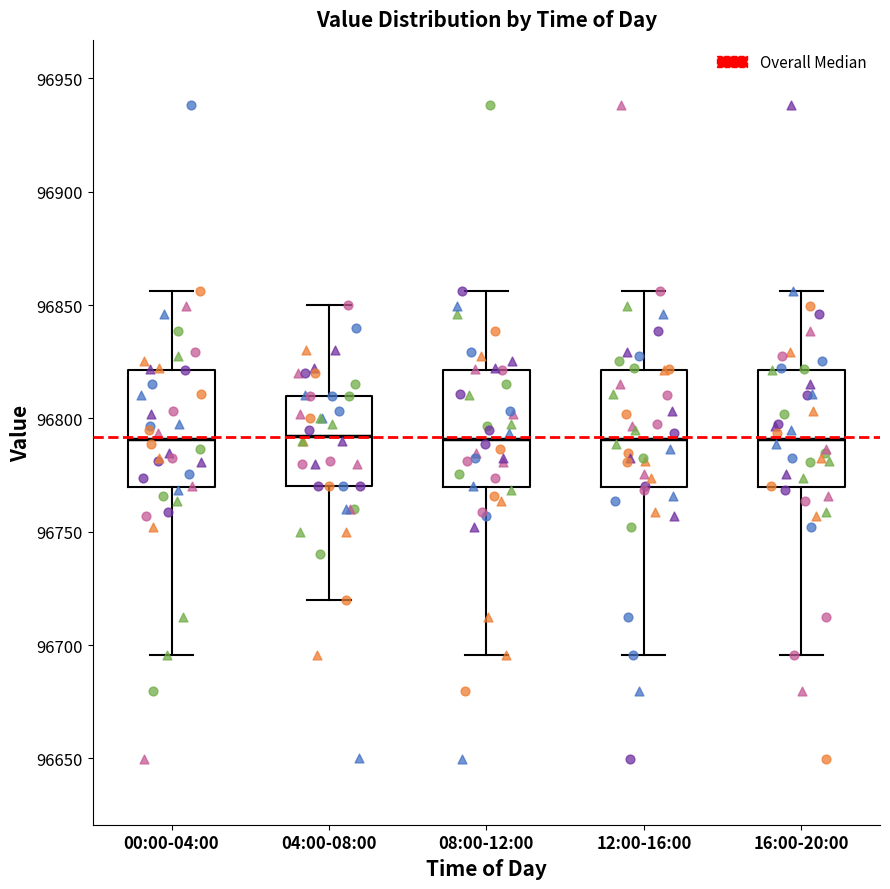

Reading left to right, read every box against the y-axis: the position of its median line, the range the box covers, and the ends of its whiskers. The values are not printed on the chart, so give them approximately, as read against the axis.

00:00-04:00: median 96790, box 96770 to 96820, whiskers 96695 to 96855
04:00-08:00: median 96790, box 96770 to 96810, whiskers 96720 to 96850
08:00-12:00: median 96790, box 96770 to 96820, whiskers 96695 to 96855
12:00-16:00: median 96790, box 96770 to 96820, whiskers 96695 to 96855
16:00-20:00: median 96790, box 96770 to 96820, whiskers 96695 to 96855